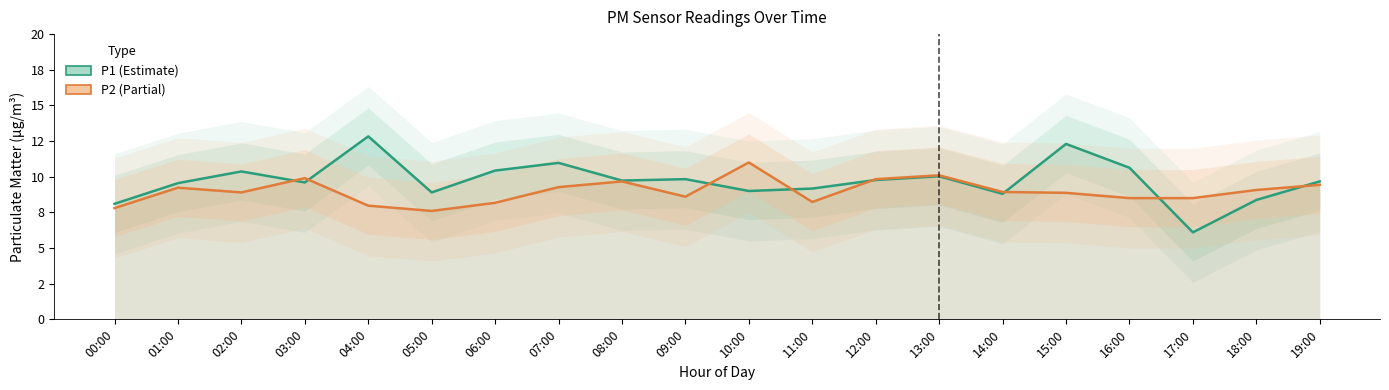

What is the difference between the maximum and minimum values in the P2 (Partial) series?

3.4